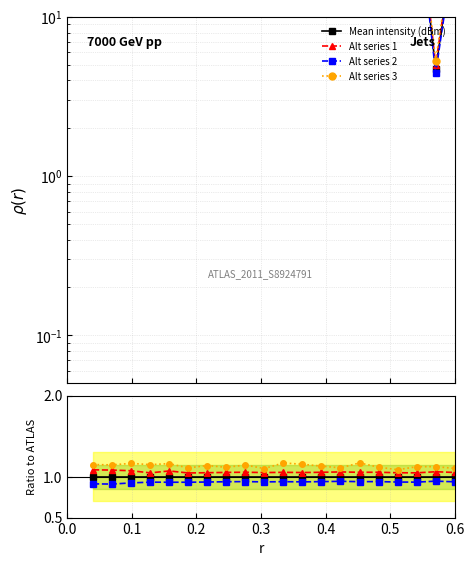

True or false: Alt series 1 and Alt series 2 intersect in this chart.

False